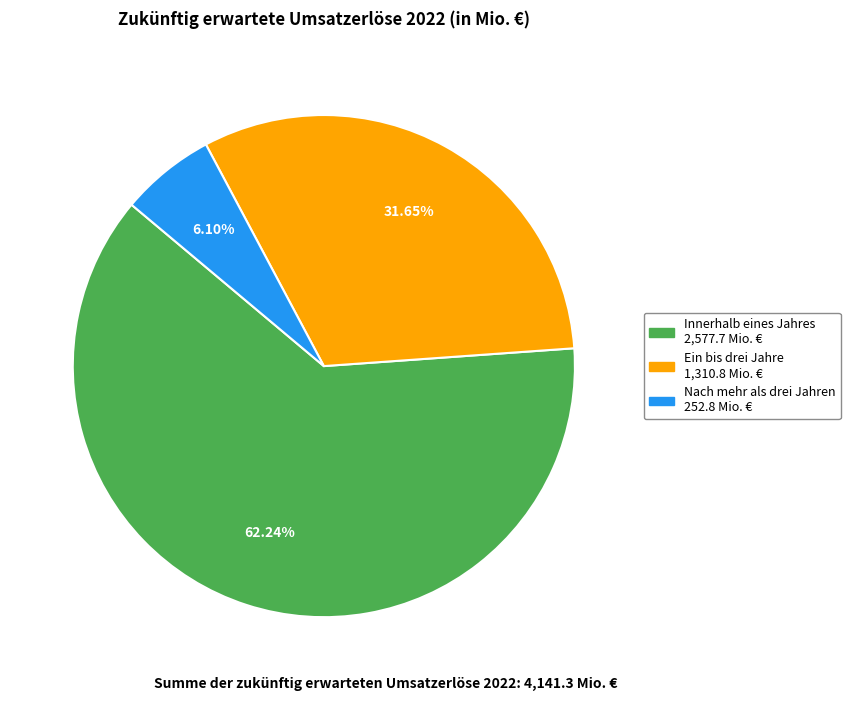

Is there a majority slice in this chart?

Yes